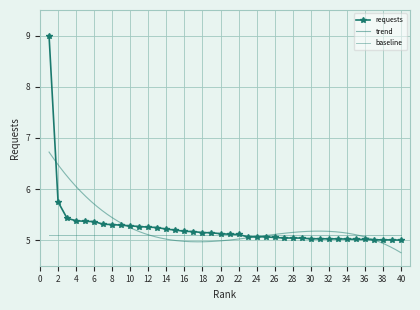

Which category has the highest value across all series?

1